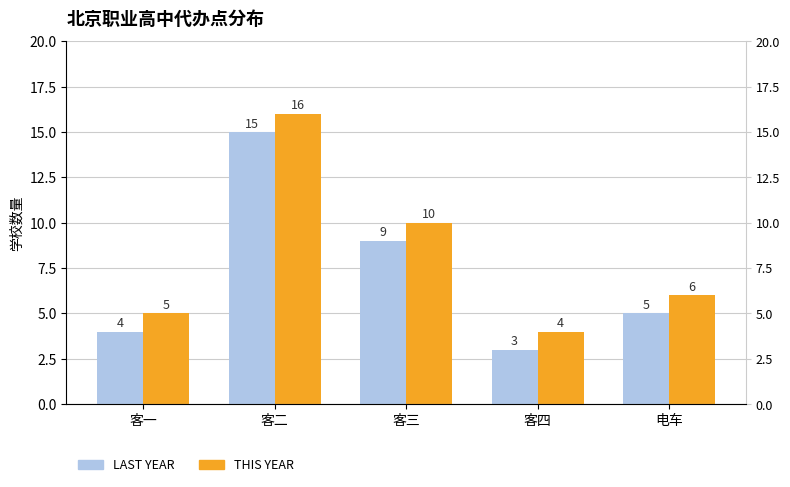

Which series changed the most between 客一 and 电车?

LAST YEAR